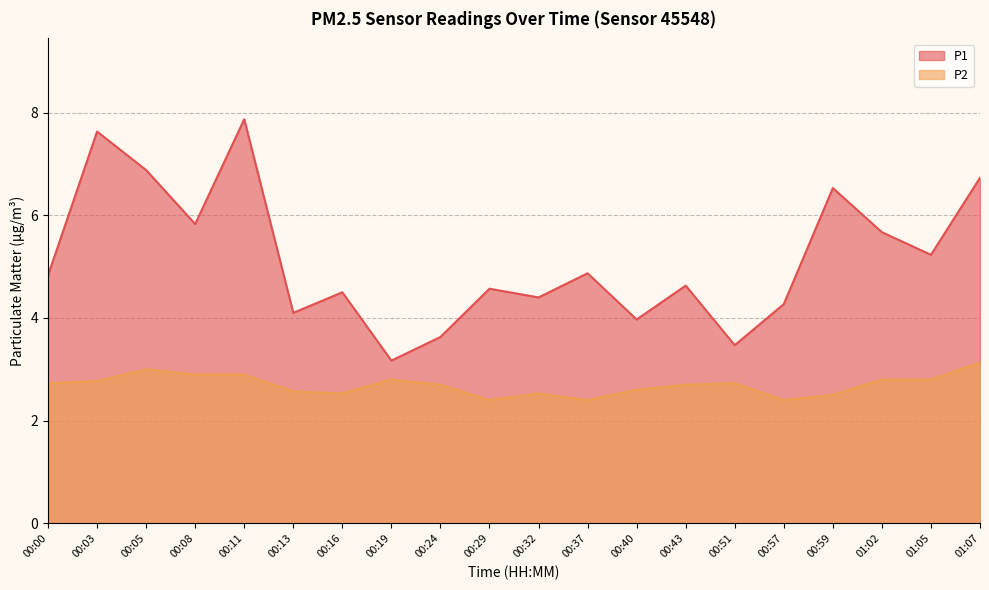

What position from the left is 00:51?

15